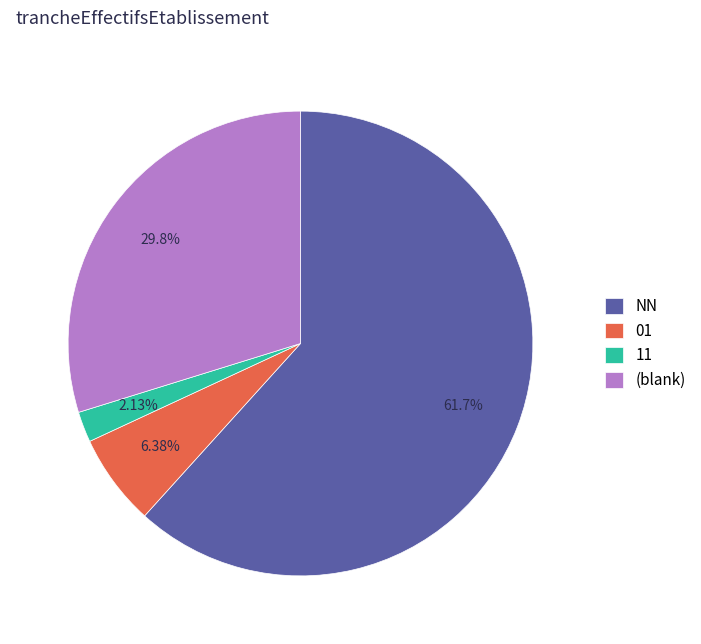

To the nearest percent, what portion does 01 represent?

6%